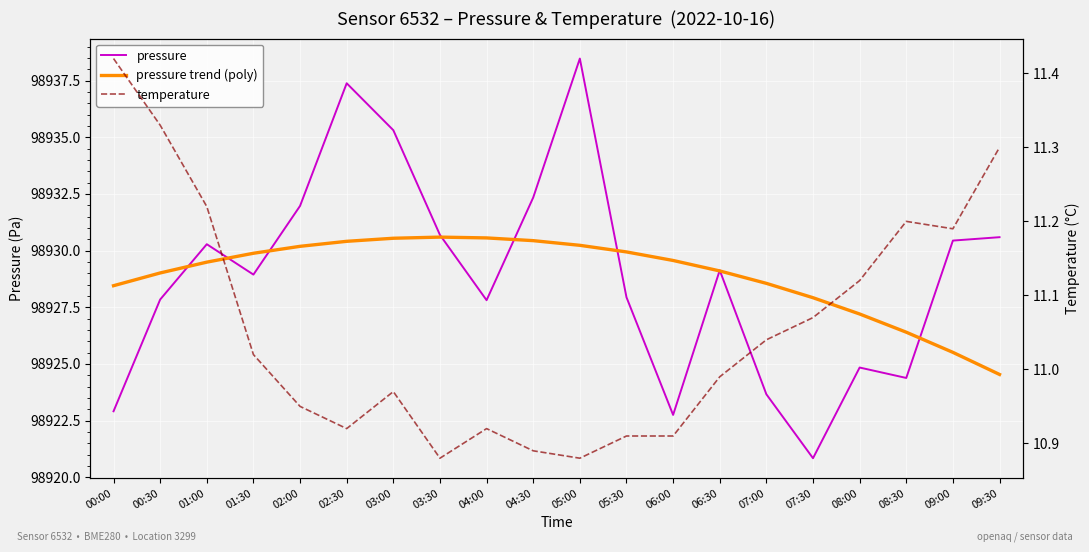

Where does the pressure series first go above 98929?

01:00